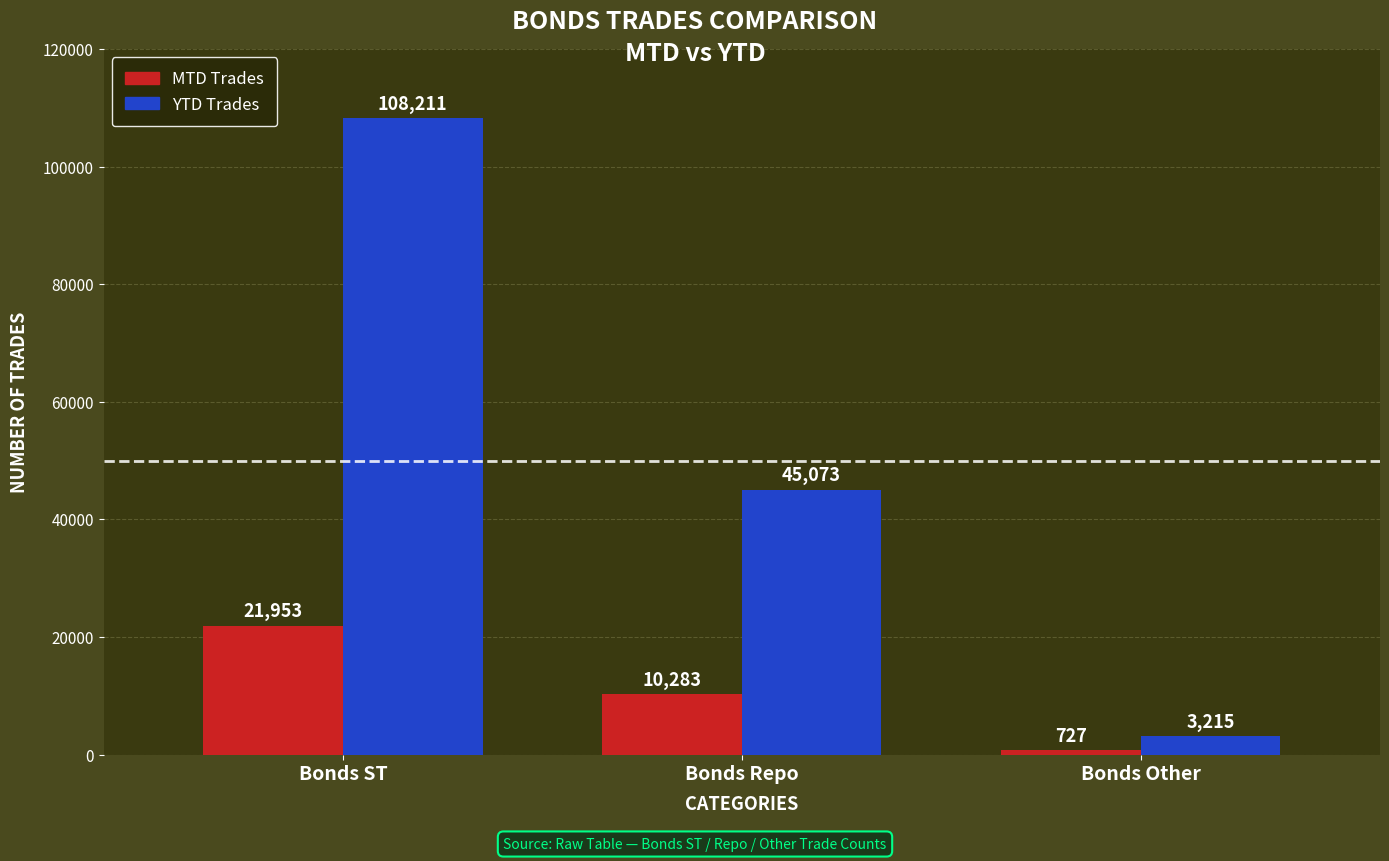

How many categories are shown in the chart?

3